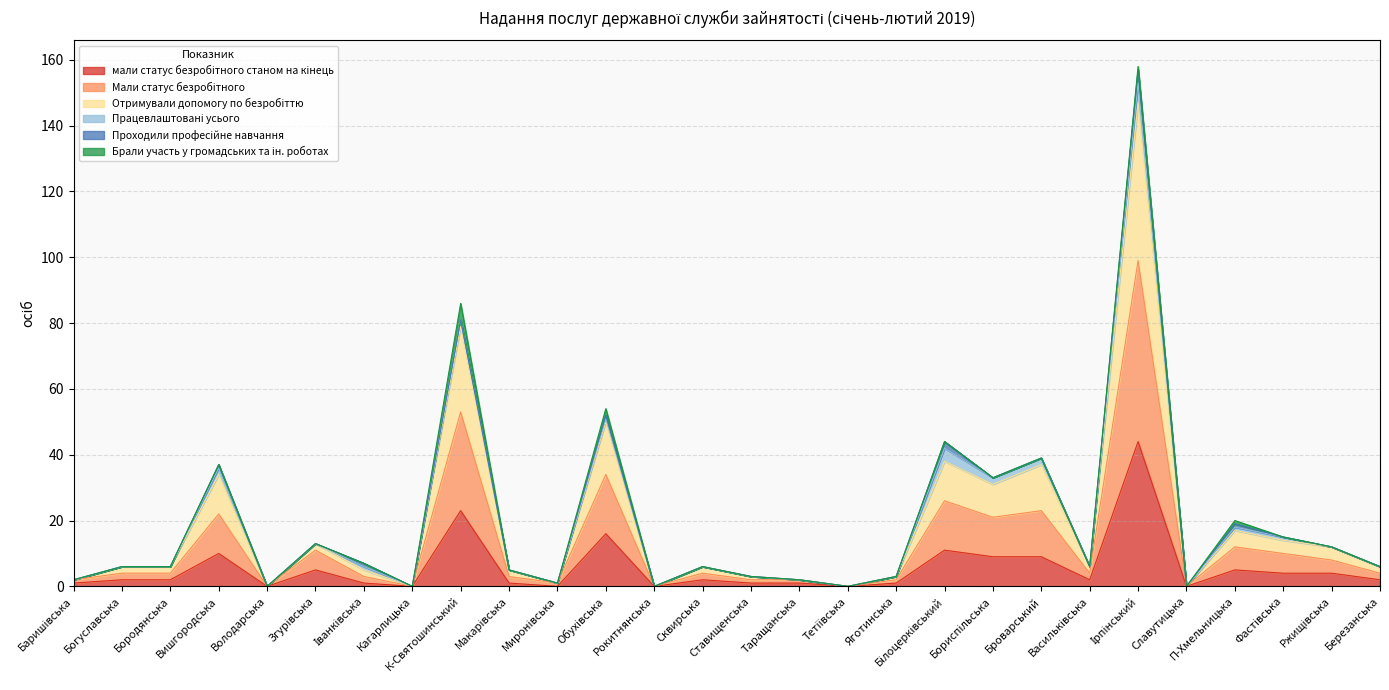

True or false: мали статус безробітного станом на кінець has more than 2 points higher than both neighbors.

True